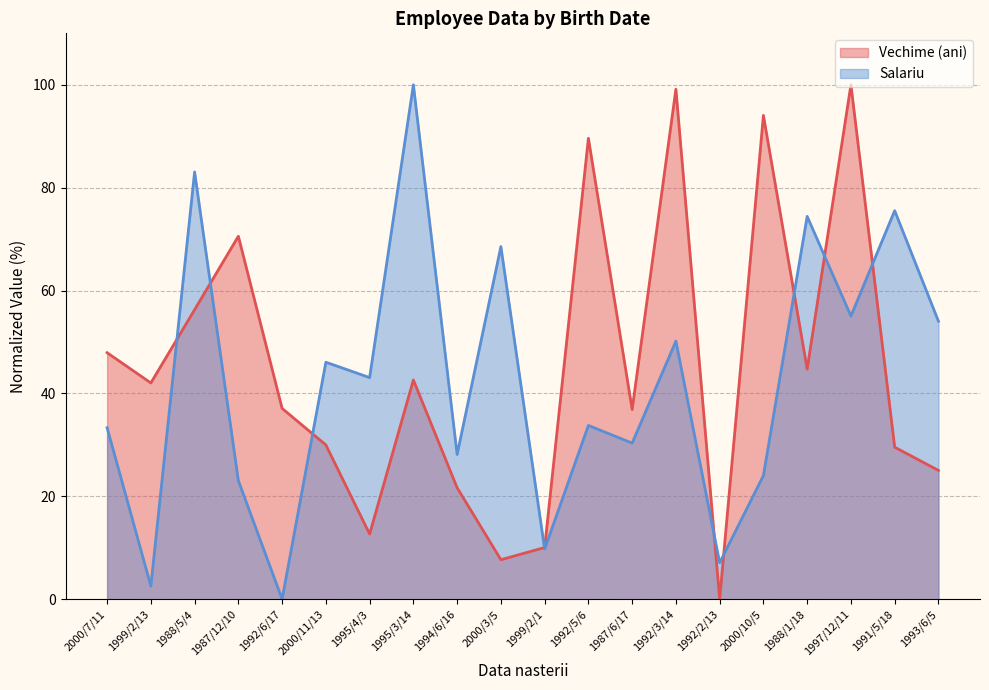

What is the difference between the Salariu values at 1992/2/13 and 1995/4/3?

36.0